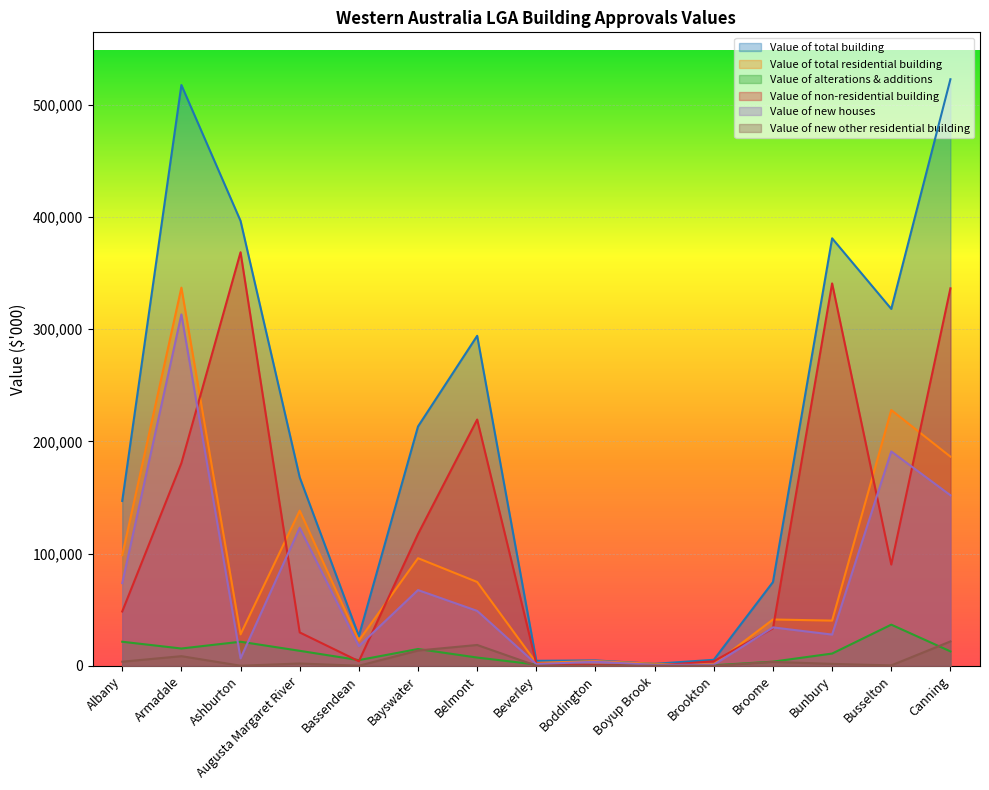

How many values in the Value of new other residential building series are below 1625?

7